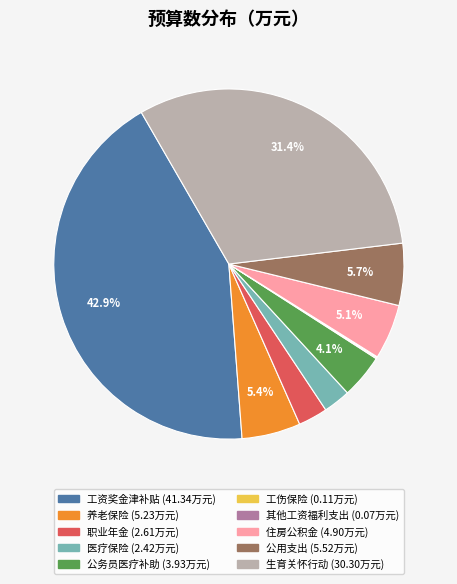

True or false: 养老保险 accounts for 1% of the total.

False